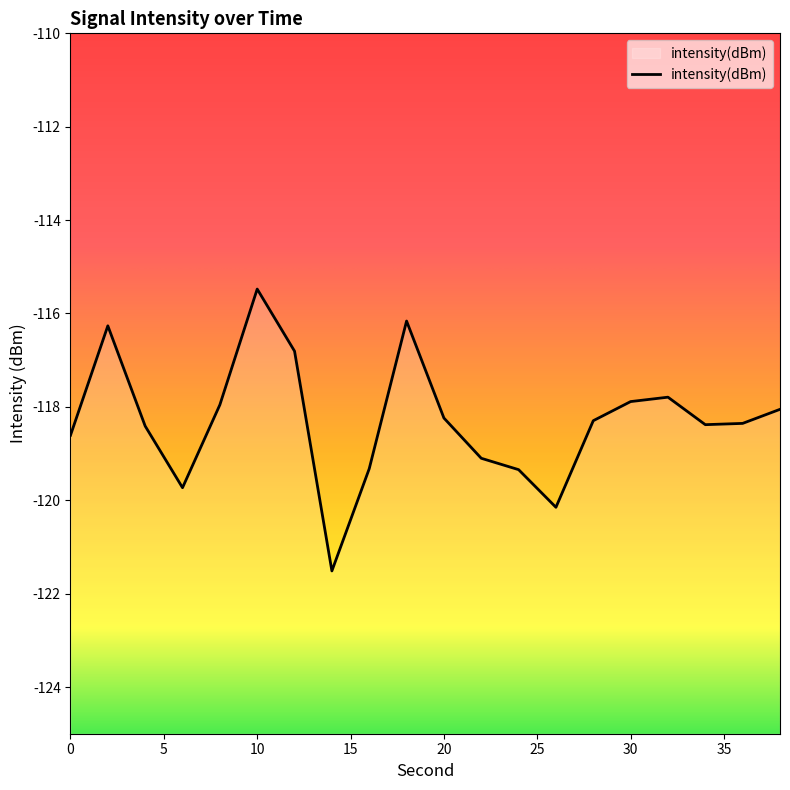

What is the greatest value displayed?

-115.5